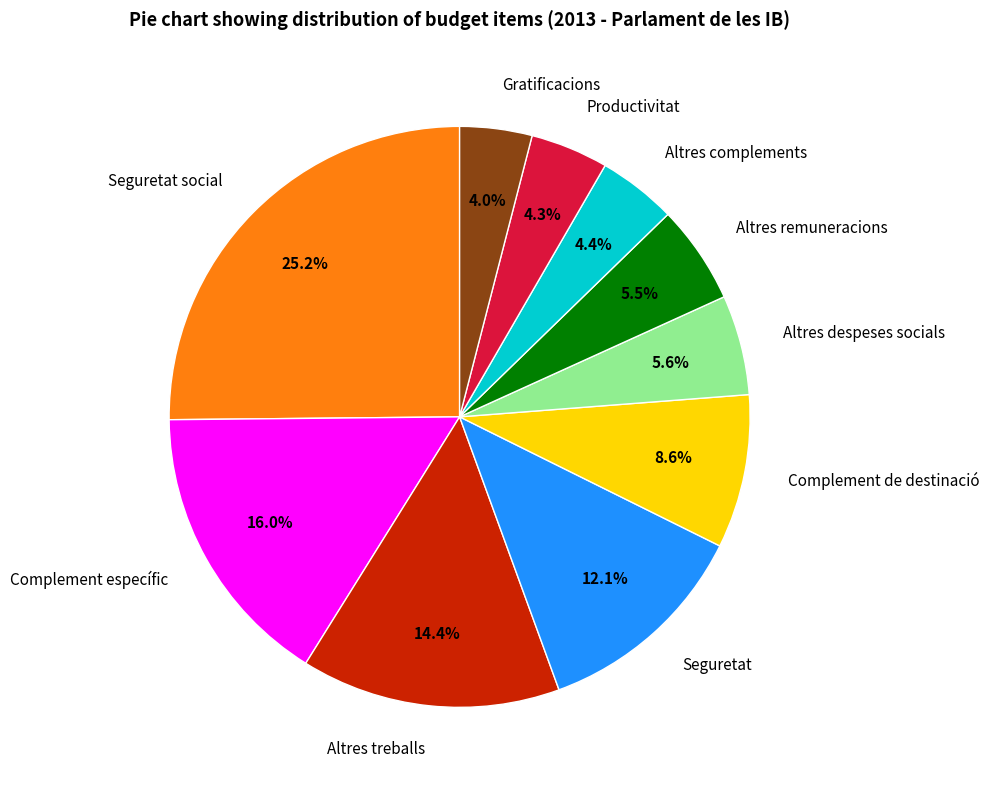

Which category has the biggest portion of the pie?

Seguretat social